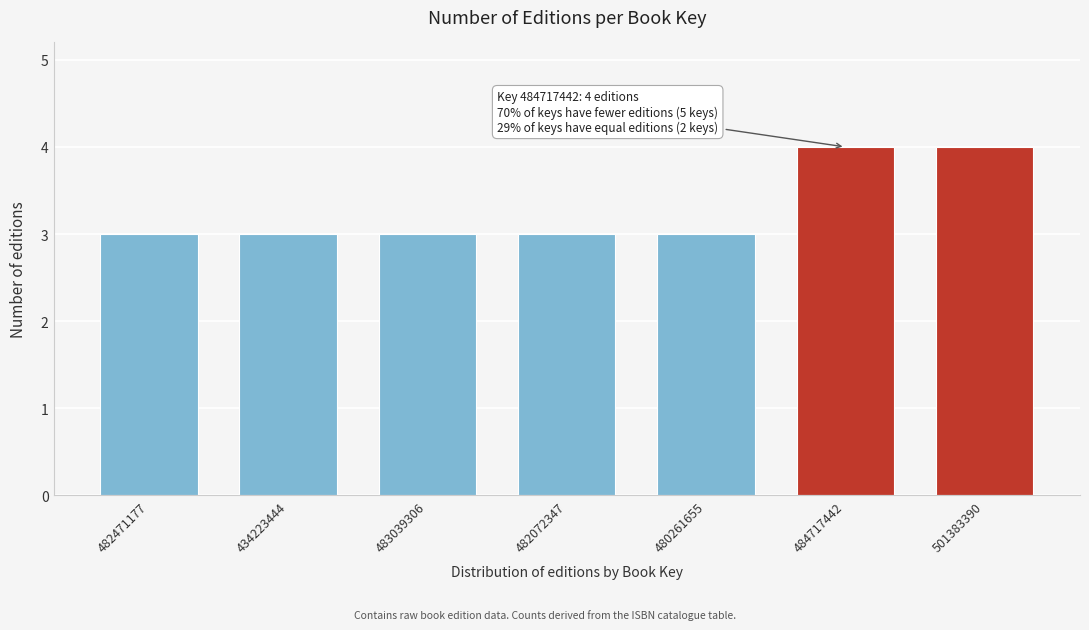

Reading left to right, what are all the values shown in this chart?

3	3	3	3	3	4	4